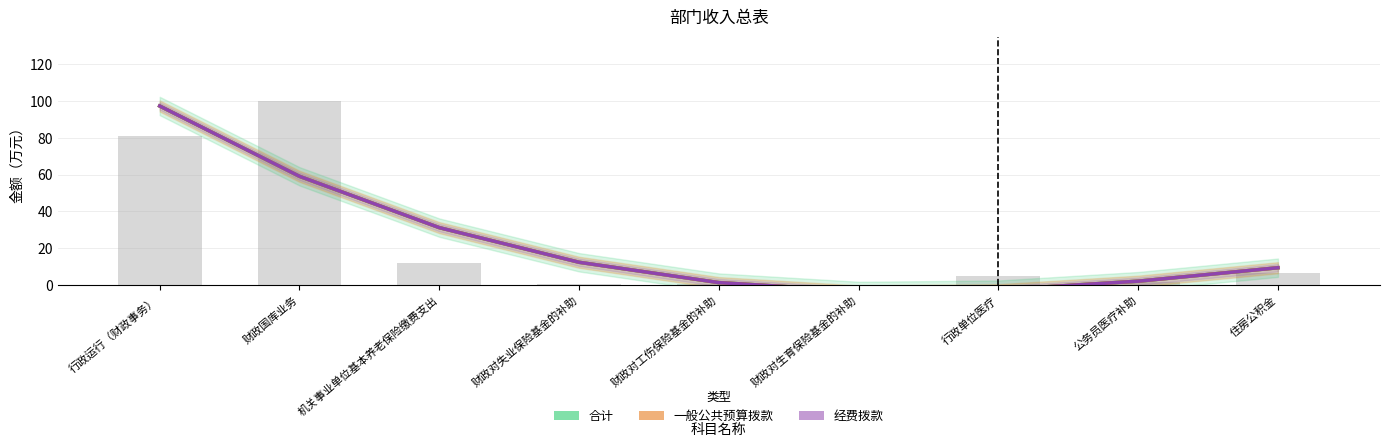

What position from the left is 财政对工伤保险基金的补助?

5